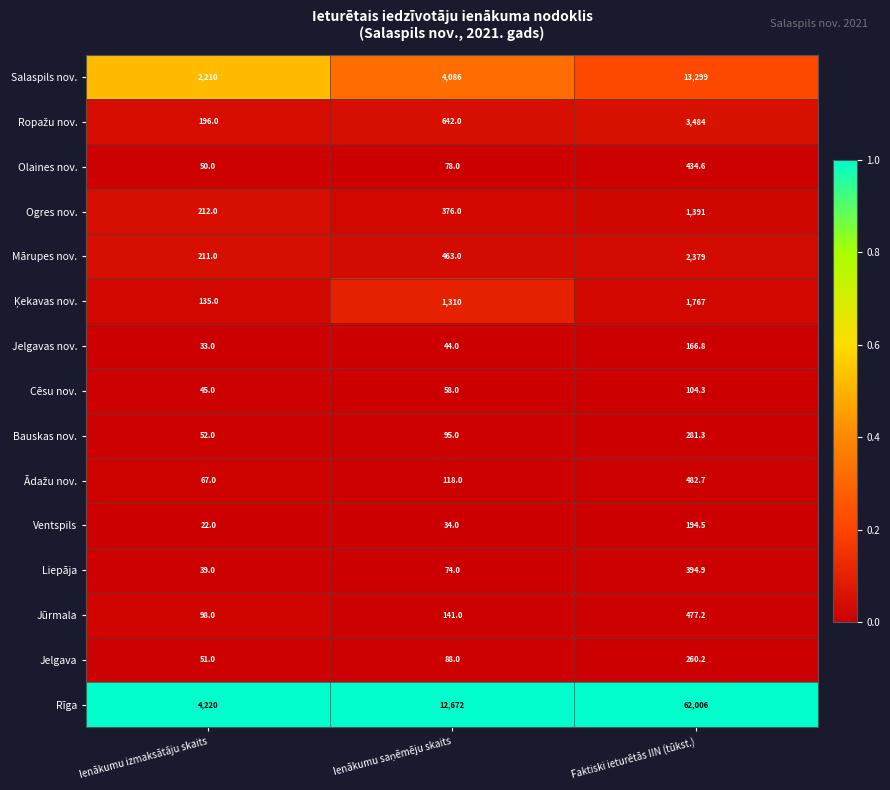

What is the sum of the Ogres nov. values at Ienākumu izmaksātāju skaits and Faktiski ieturētās IIN (tūkst.)?

1603.0